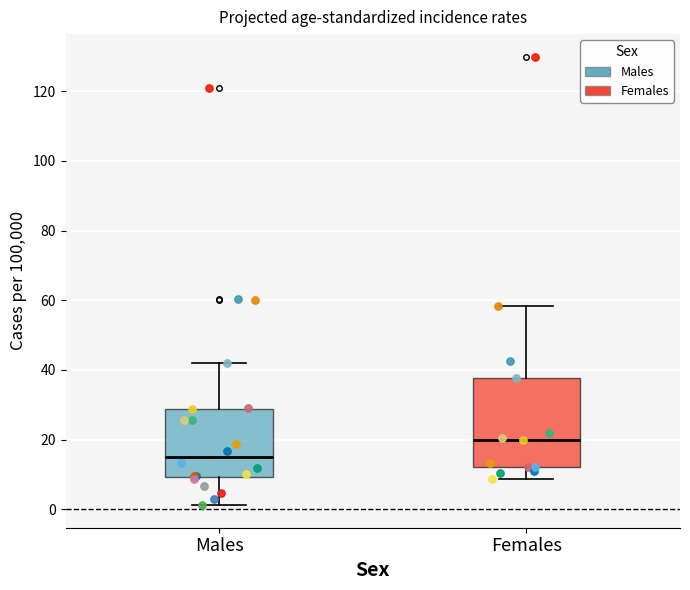

Reading left to right, transcribe this box plot: for each box, give where its median line is, the range the box spans, and where its two whiskers end, as read against the y-axis. The values are not printed on the chart, so give them approximately, as read against the axis.

Males: median 16, box 10 to 28, whiskers 2 to 42
Females: median 20, box 12 to 38, whiskers 8 to 58